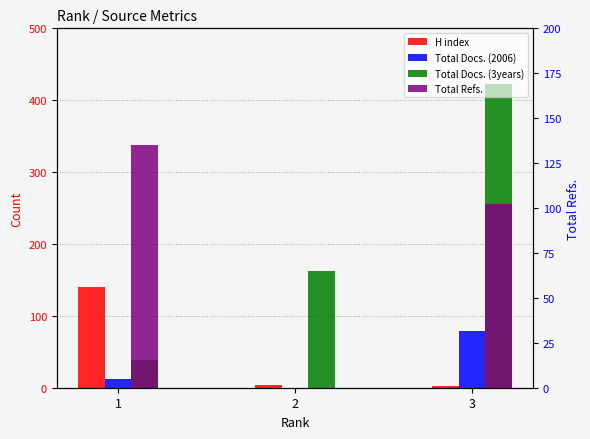

Between 1 and 2, which series saw the biggest shift?

H index